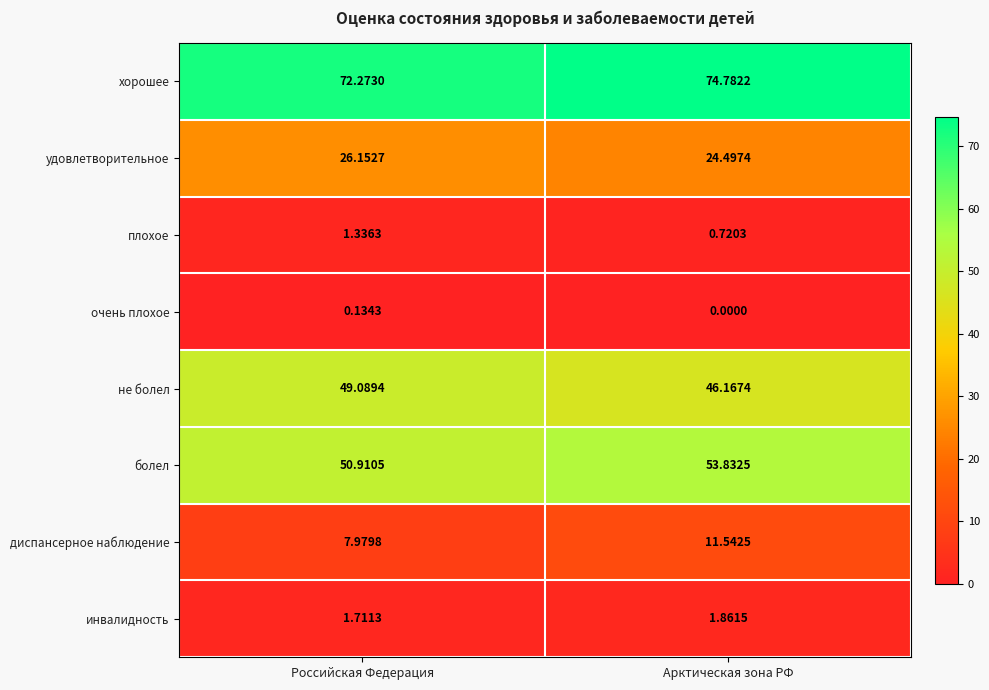

Which series has the largest total across all categories?

хорошее